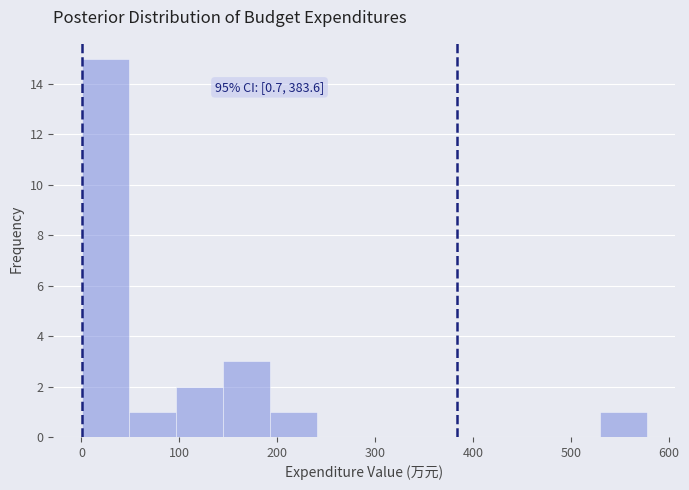

Over which range of the x-axis is the bar tallest?

0 to 50